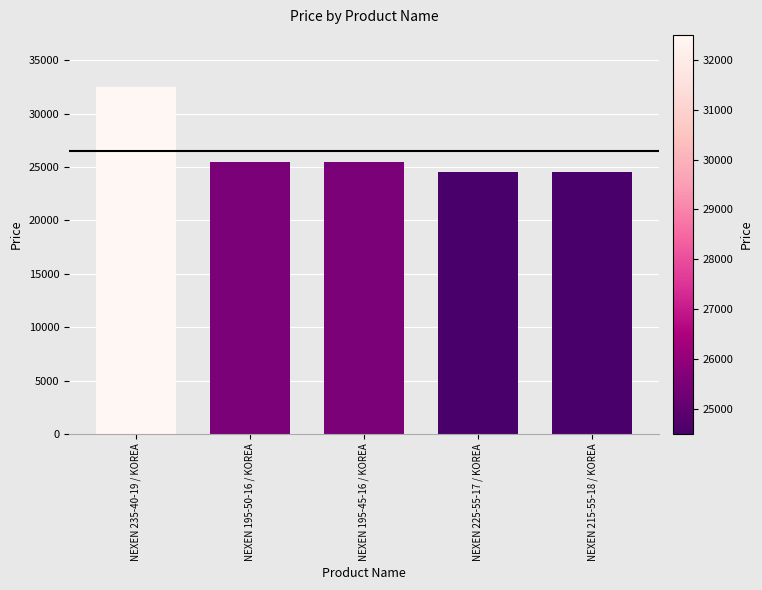

What is the greatest value displayed?

32500